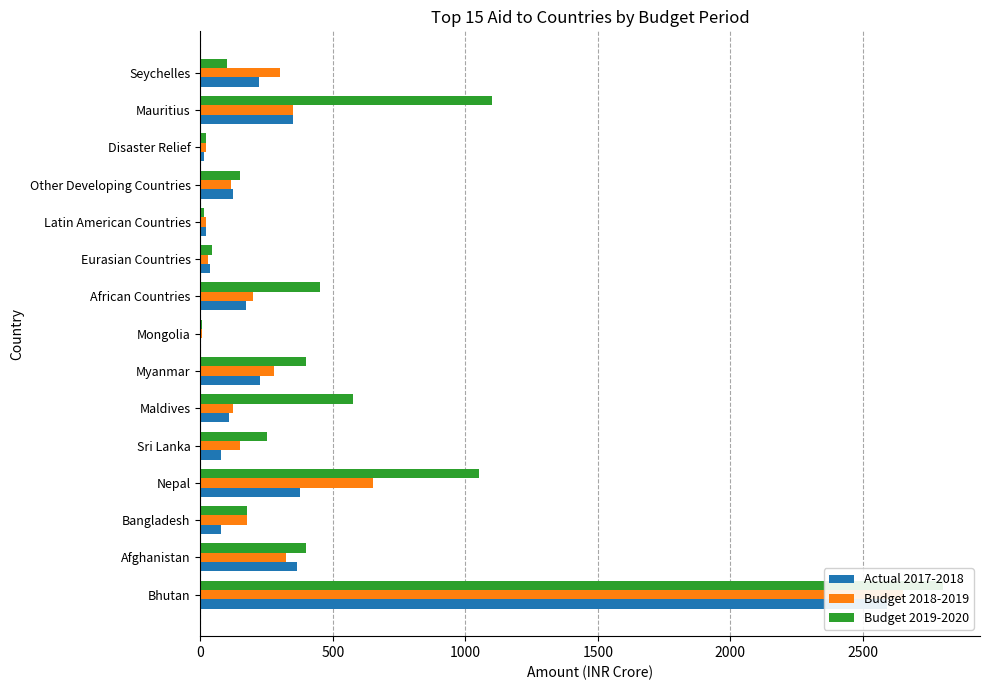

Between Myanmar and Mongolia, which is larger?

Myanmar